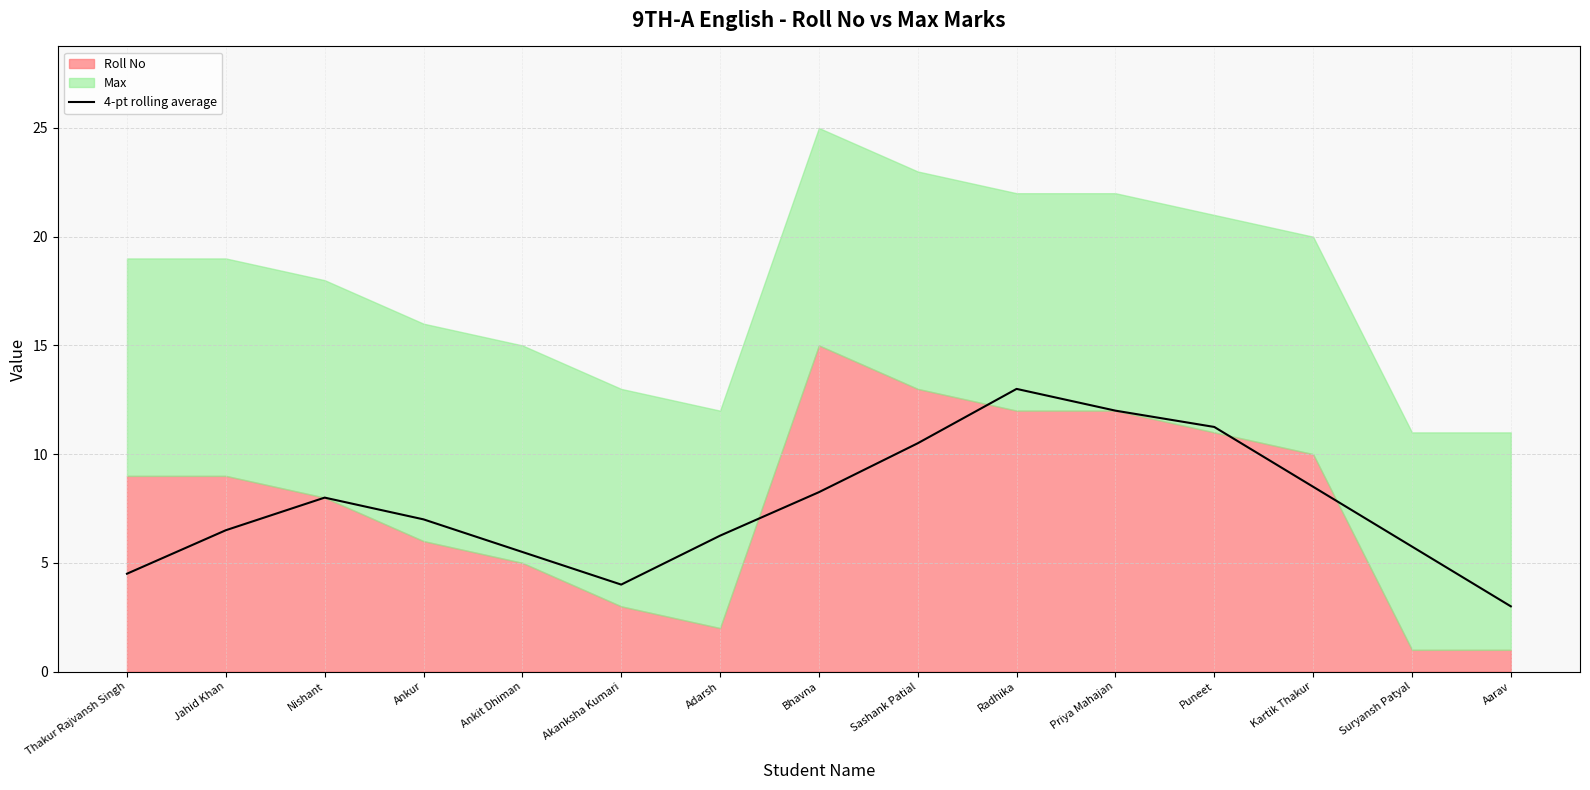

What is the maximum value for 4-pt rolling average?

13.0